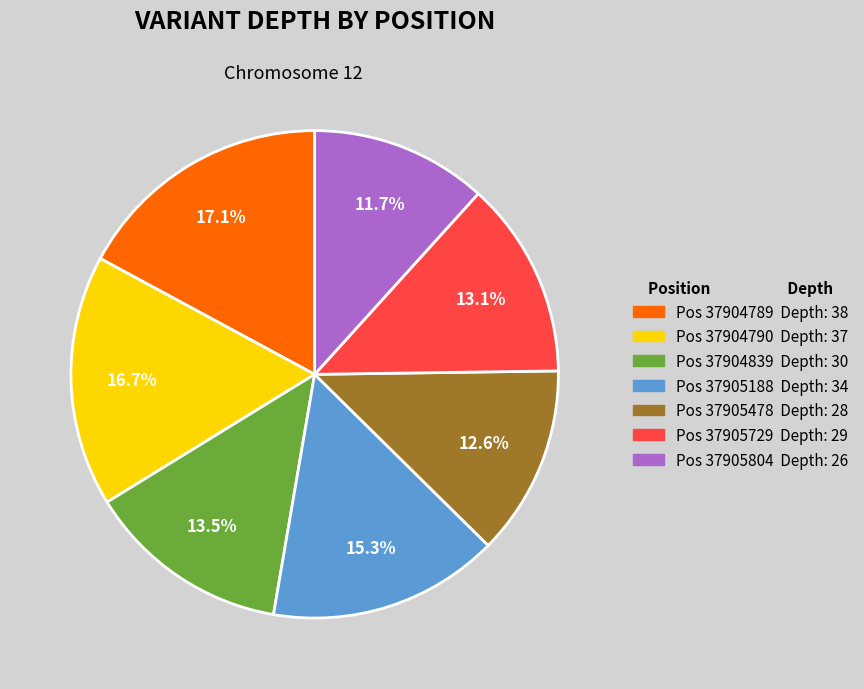

How many segments does this pie chart have?

7